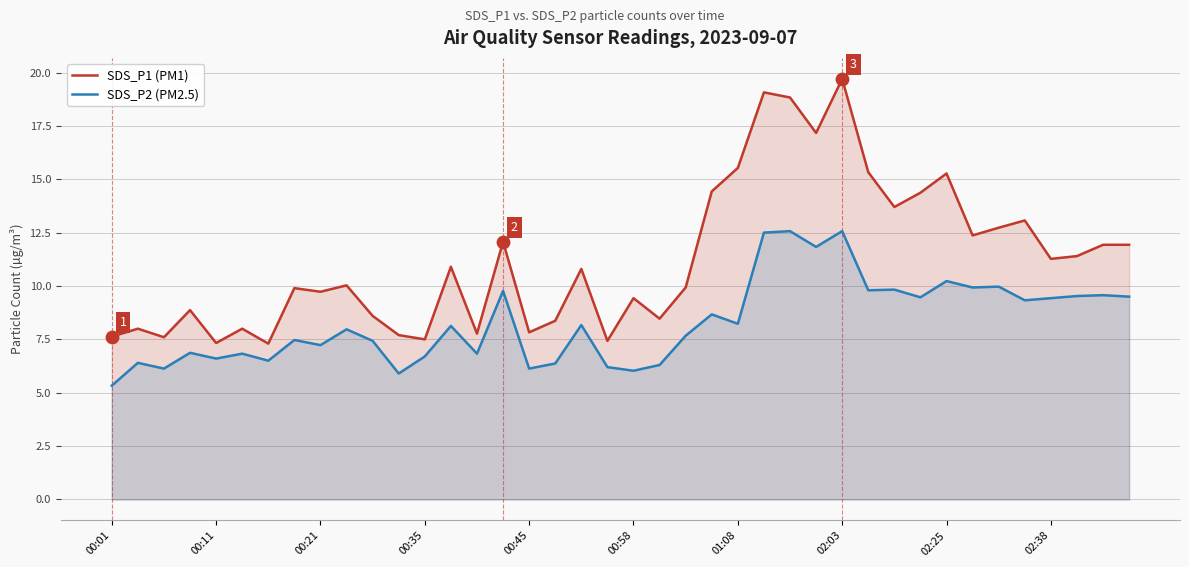

At which category is the sum across all series the highest?

02:03